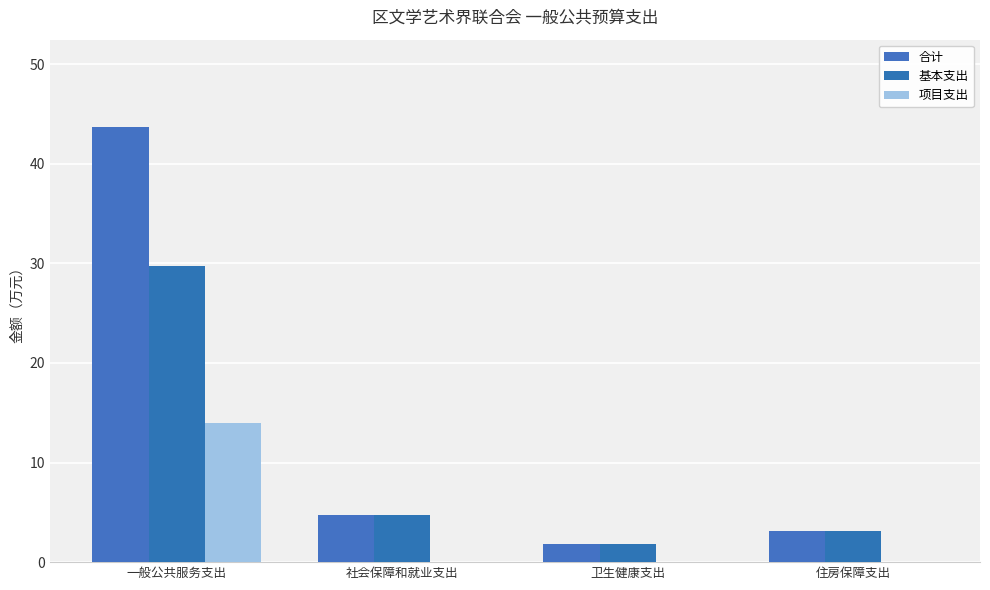

Are the bars horizontal?

No